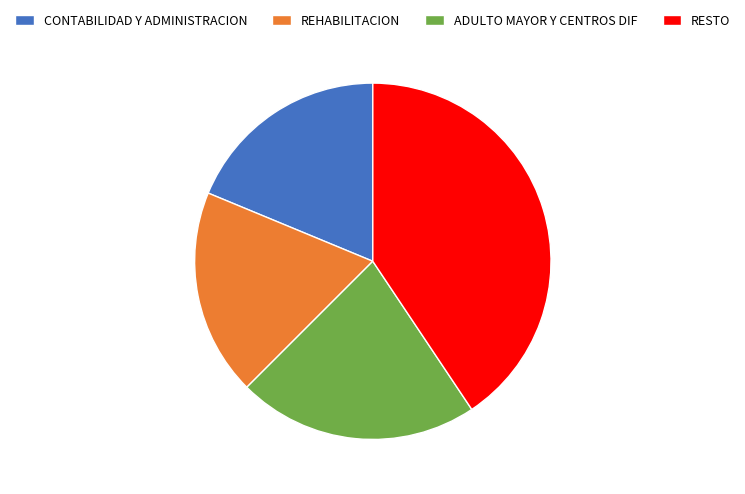

Is the sum of CONTABILIDAD Y ADMINISTRACION and ADULTO MAYOR Y CENTROS DIF greater than half?

No